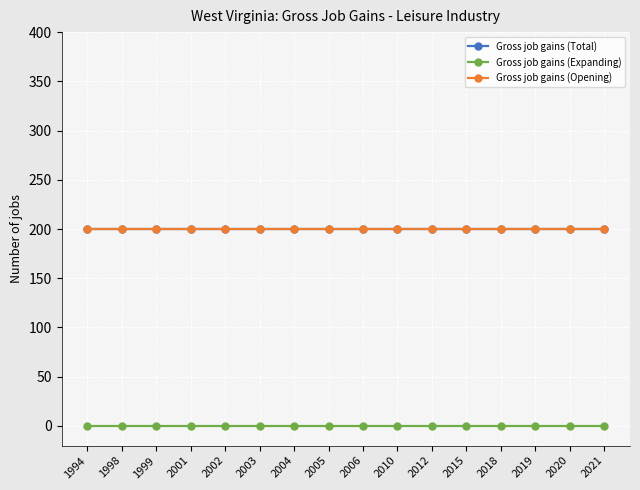

How many lines are shown in the chart?

3